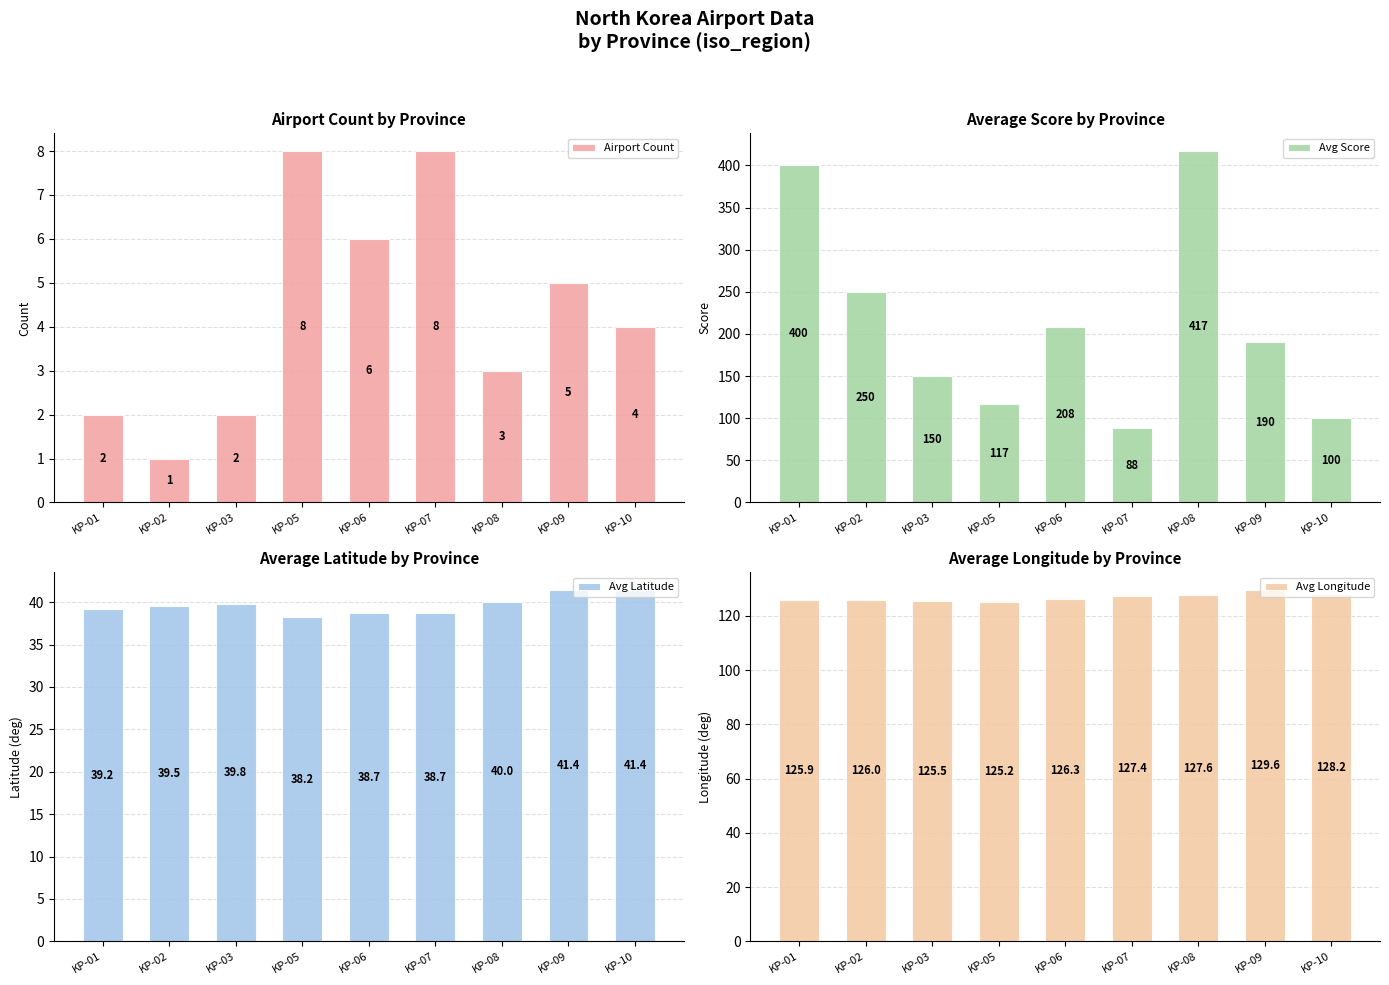

Rank the categories by Avg Score value from lowest to highest.

KP-07, KP-10, KP-05, KP-03, KP-09, KP-06, KP-02, KP-01, KP-08